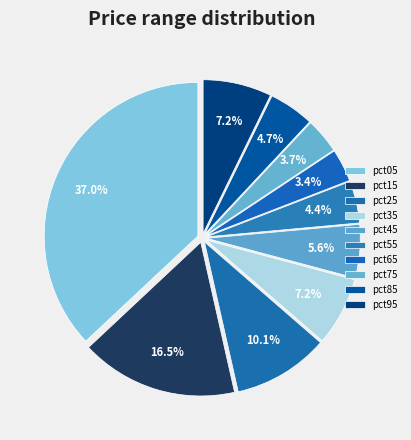

Count the number of slices in the pie.

10